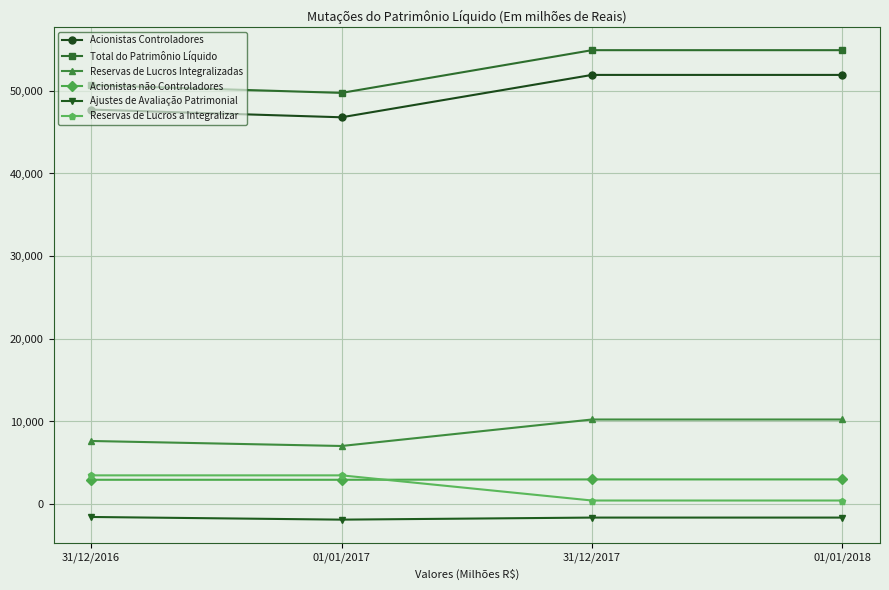

After their last crossing, which series has the higher values: Acionistas não Controladores or Reservas de Lucros a Integralizar?

Acionistas não Controladores